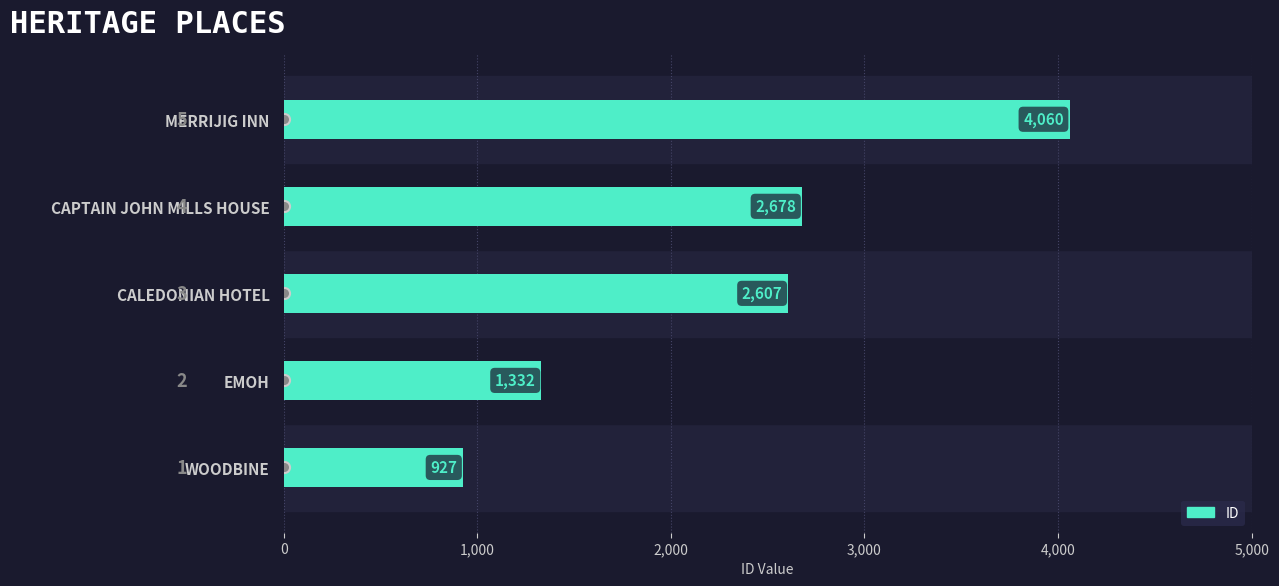

What is the change in value from CALEDONIAN HOTEL to MERRIJIG INN?

+1453